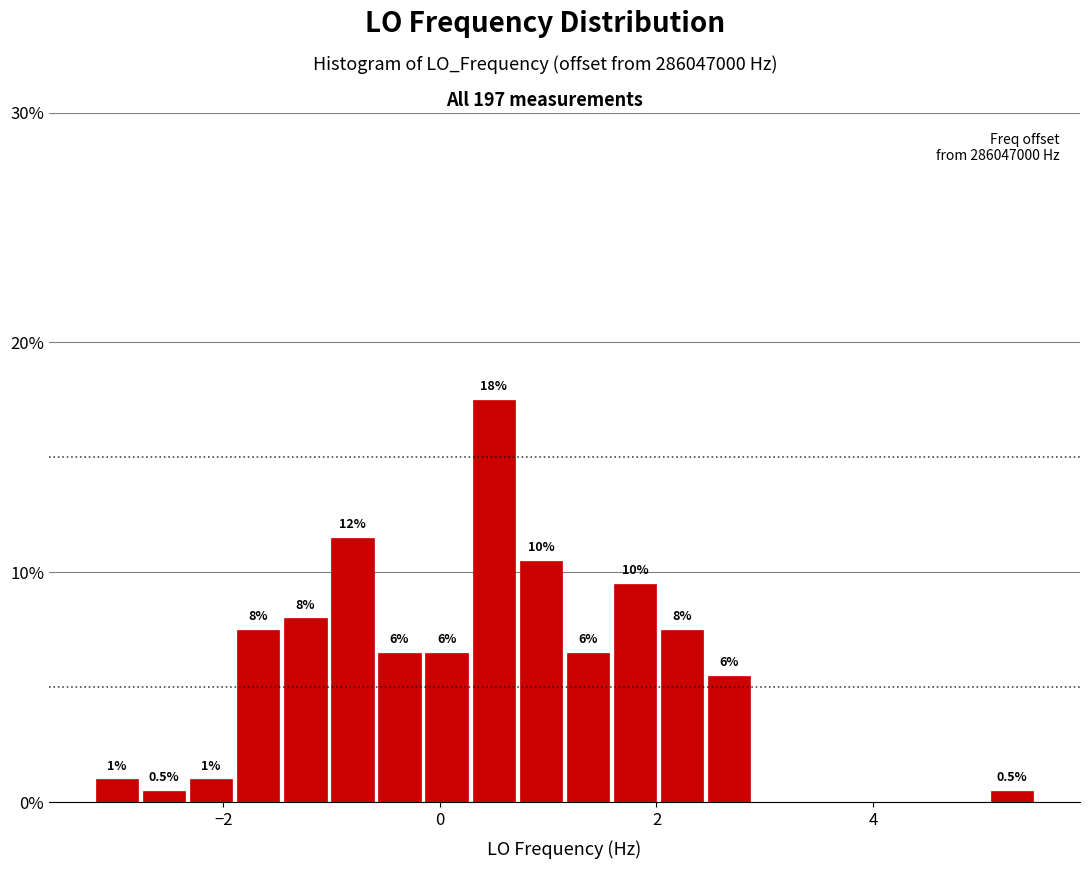

Around what value on the x-axis is the tallest bar? Give the approximate position of its centre, as read against the axis.

0.4